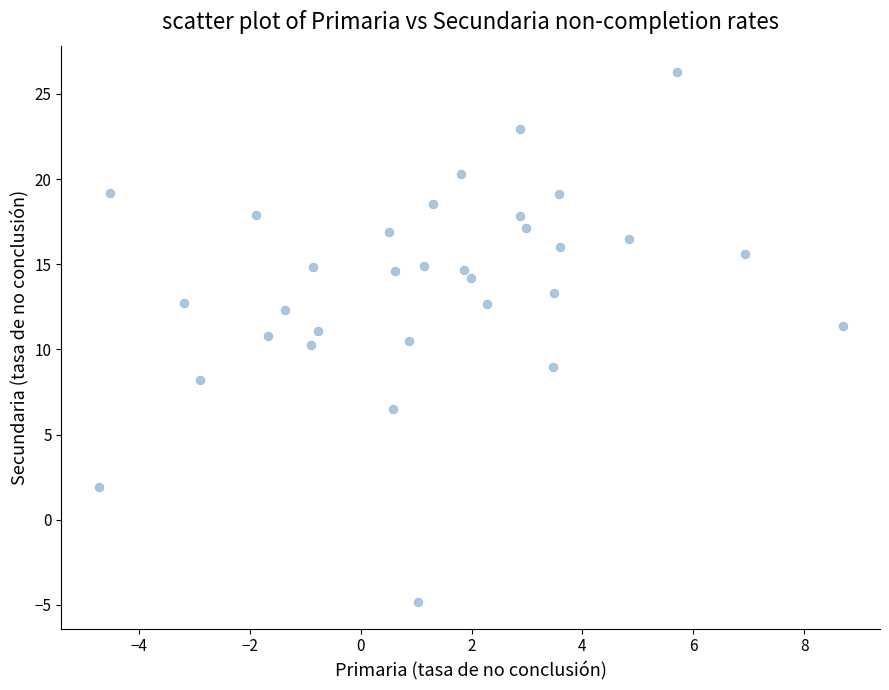

What is the range of X values (max minus min)?

13.4